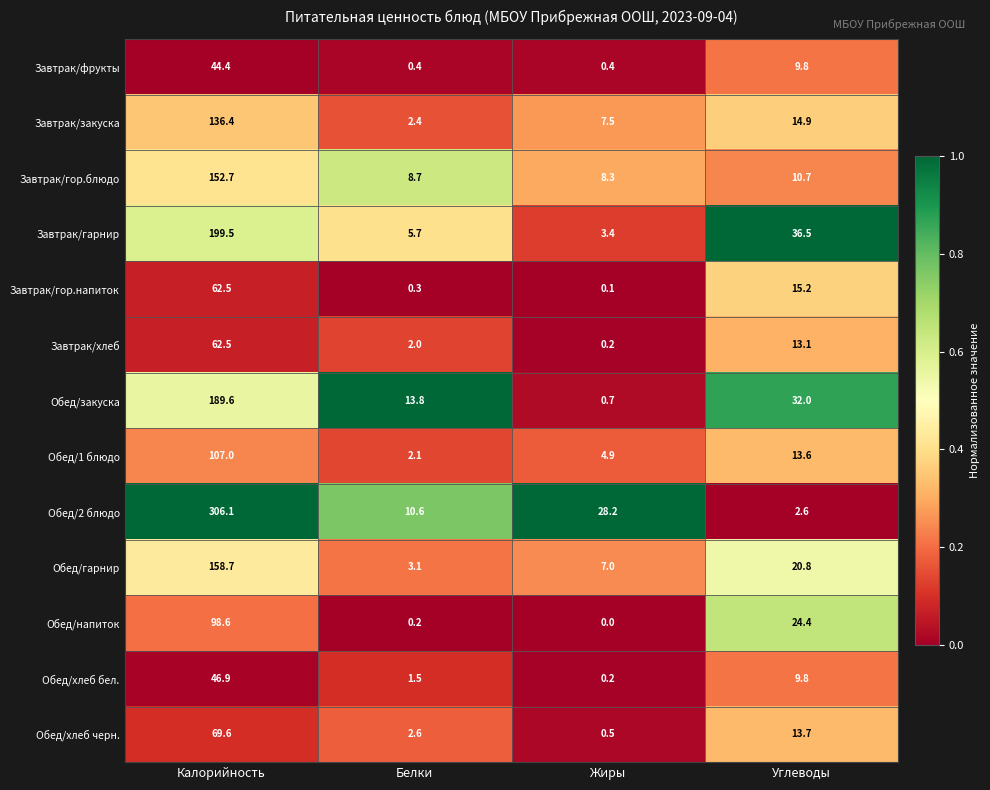

At which category is the sum across all series the highest?

Калорийность